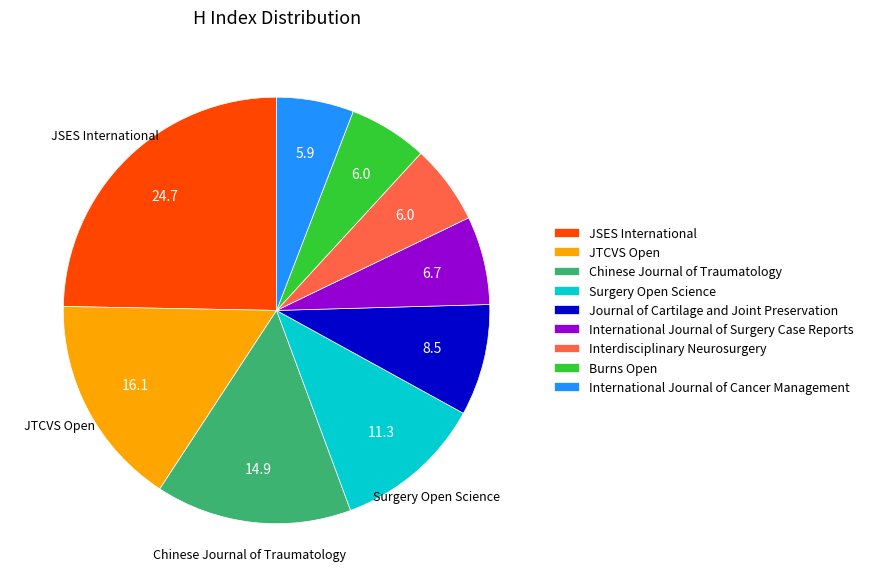

Which slice is the largest?

JSES International